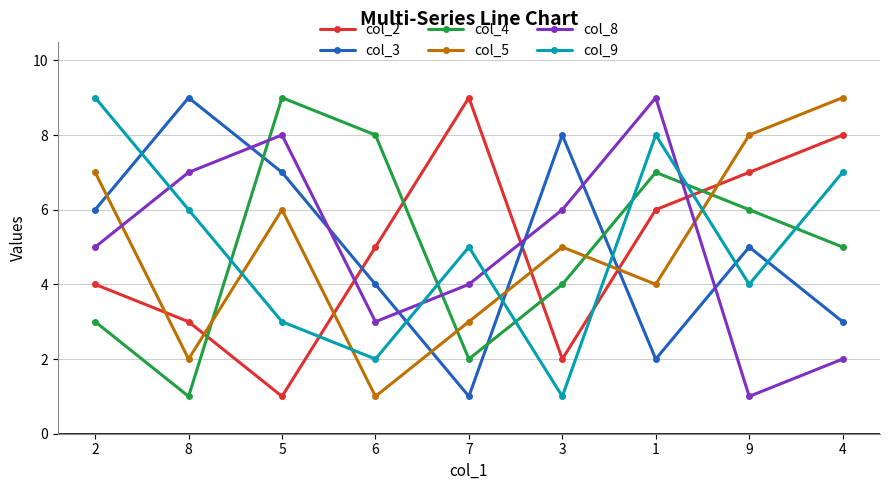

True or false: col_3 has a value of 5 at 9.

True